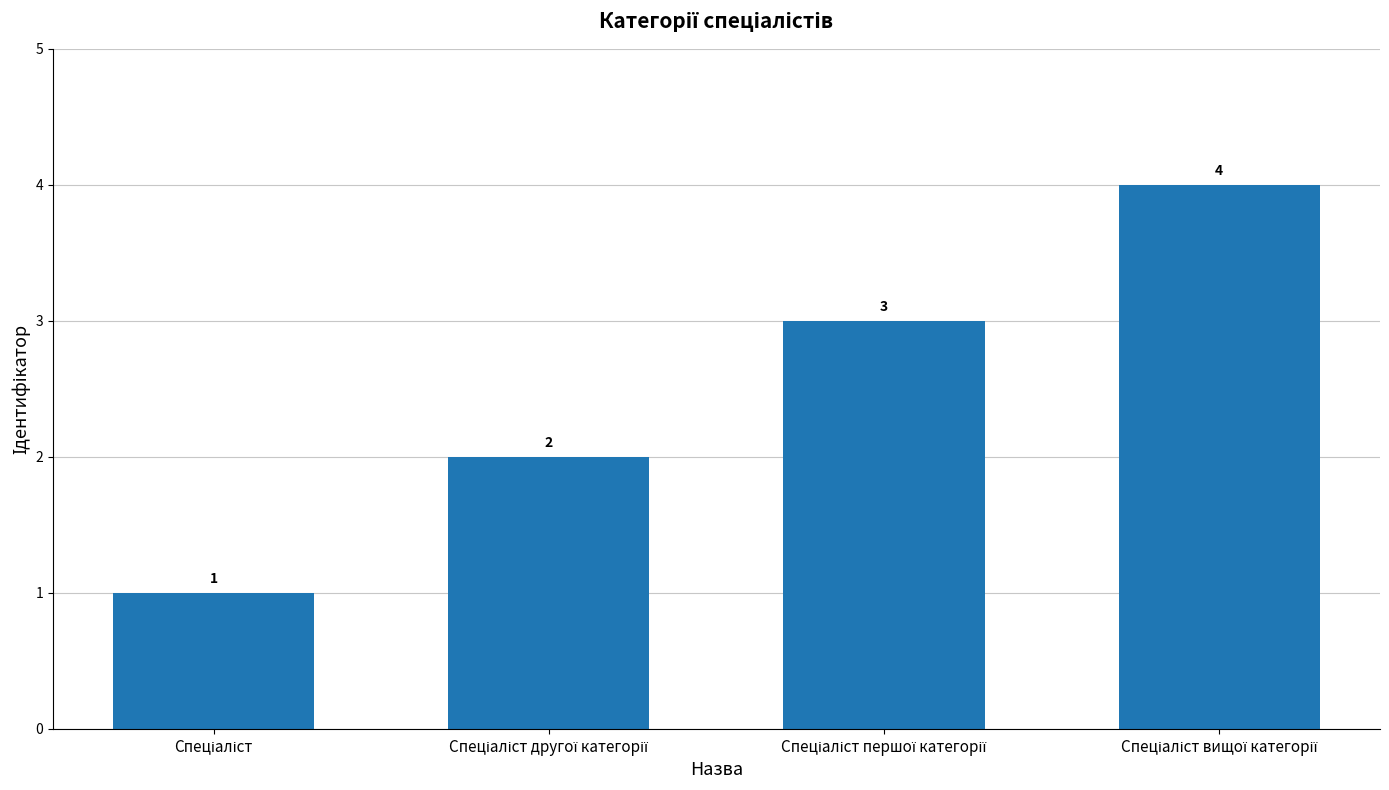

What is the difference between the second highest and second lowest values?

1